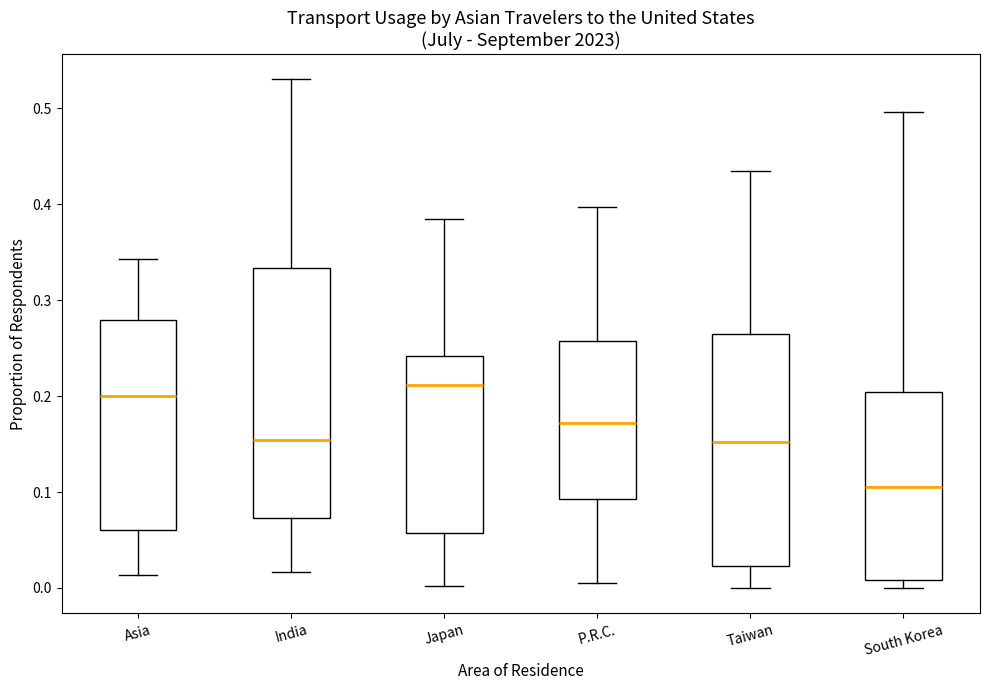

Reading left to right, transcribe this box plot: for each box, give where its median line is, the range the box spans, and where its two whiskers end, as read against the y-axis. The values are not printed on the chart, so give them approximately, as read against the axis.

Asia: median 0.20, box 0.06 to 0.28, whiskers 0.01 to 0.34
India: median 0.15, box 0.07 to 0.33, whiskers 0.02 to 0.53
Japan: median 0.21, box 0.06 to 0.24, whiskers 0.00 to 0.39
P.R.C.: median 0.17, box 0.09 to 0.26, whiskers 0.01 to 0.40
Taiwan: median 0.15, box 0.02 to 0.26, whiskers 0.00 to 0.44
South Korea: median 0.11, box 0.01 to 0.20, whiskers 0.00 to 0.50